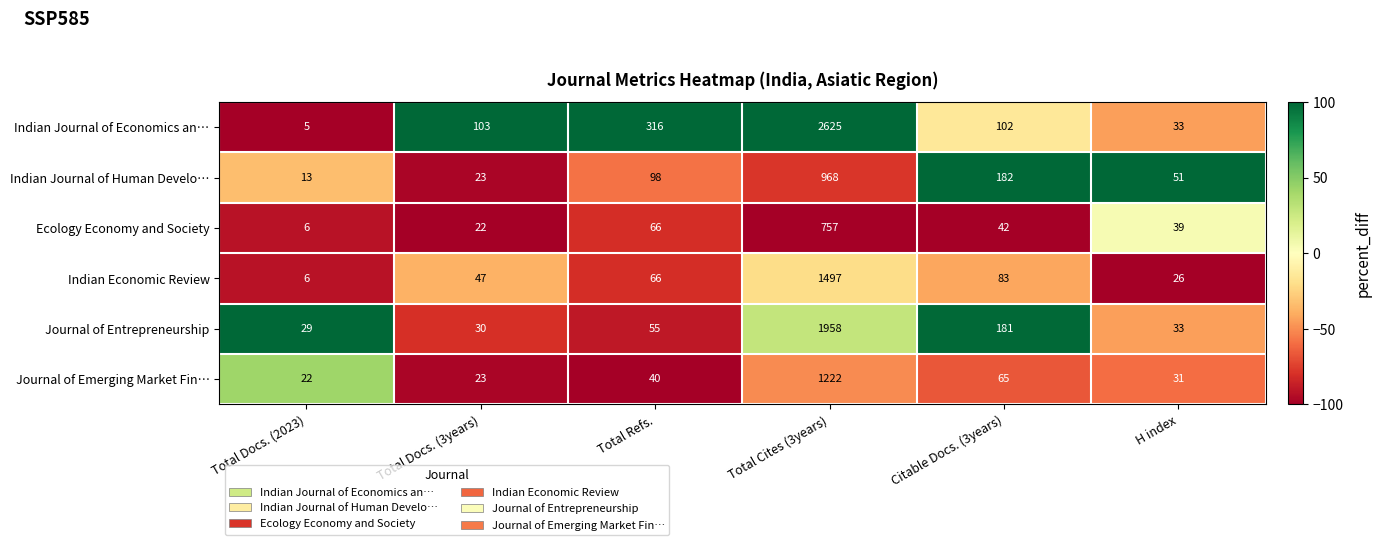

What is the sum of the Ecology Economy and Society values at Total Docs. (3years) and Citable Docs. (3years)?

64